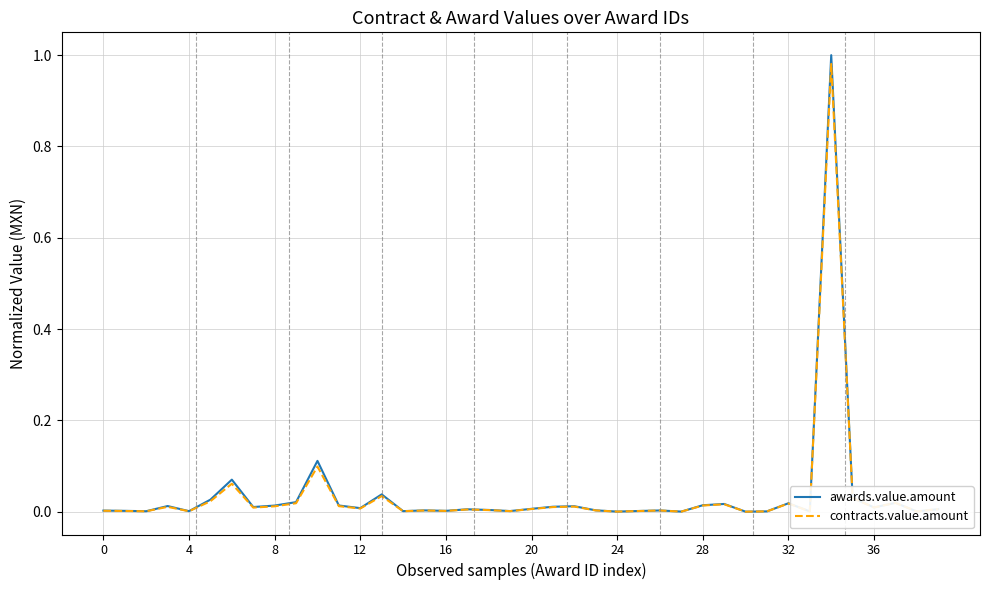

What is the label of the 16th point from the right?

24